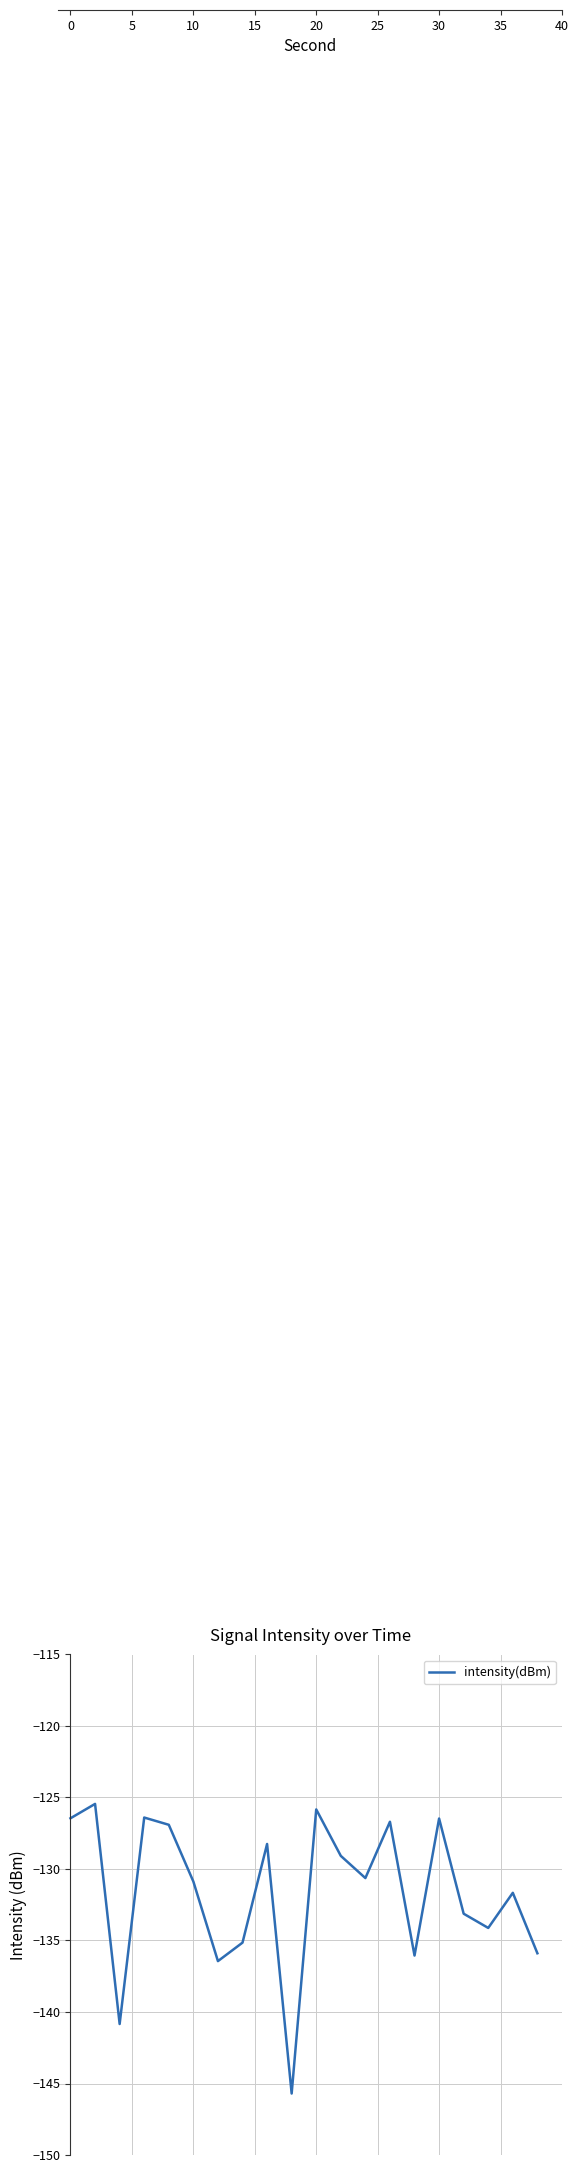

What is the difference between the maximum and minimum values?

20.3